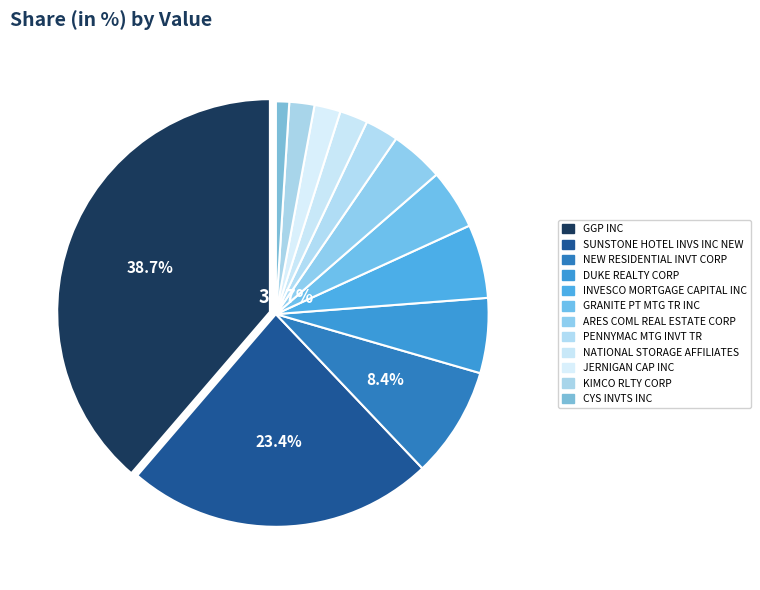

Count the number of slices in the pie.

12